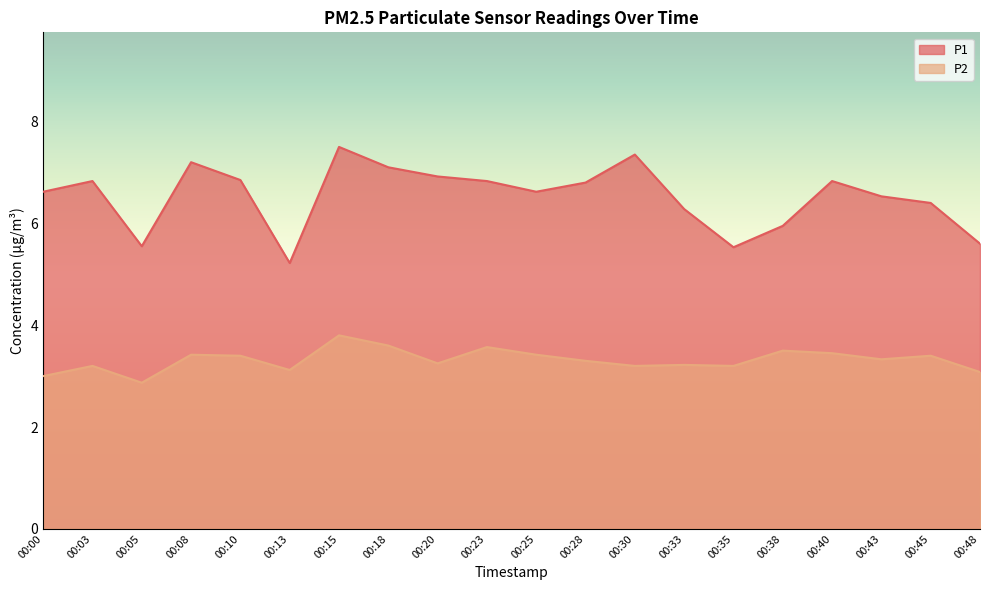

What is the value of the P1 point at the 3rd from the left?

5.5